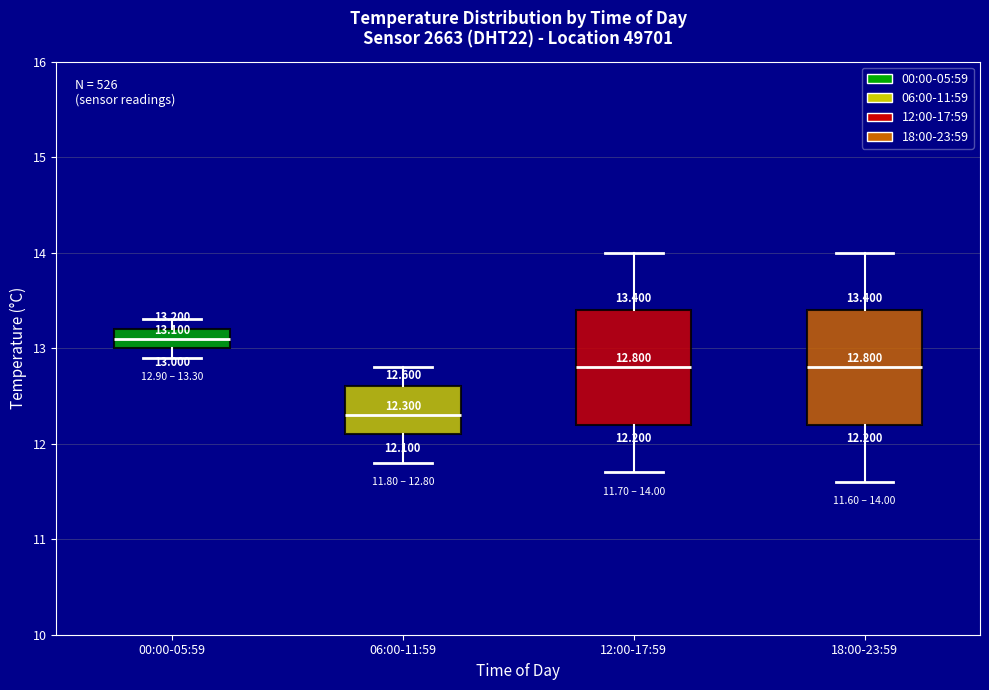

Which box has the highest median line?

00:00-05:59